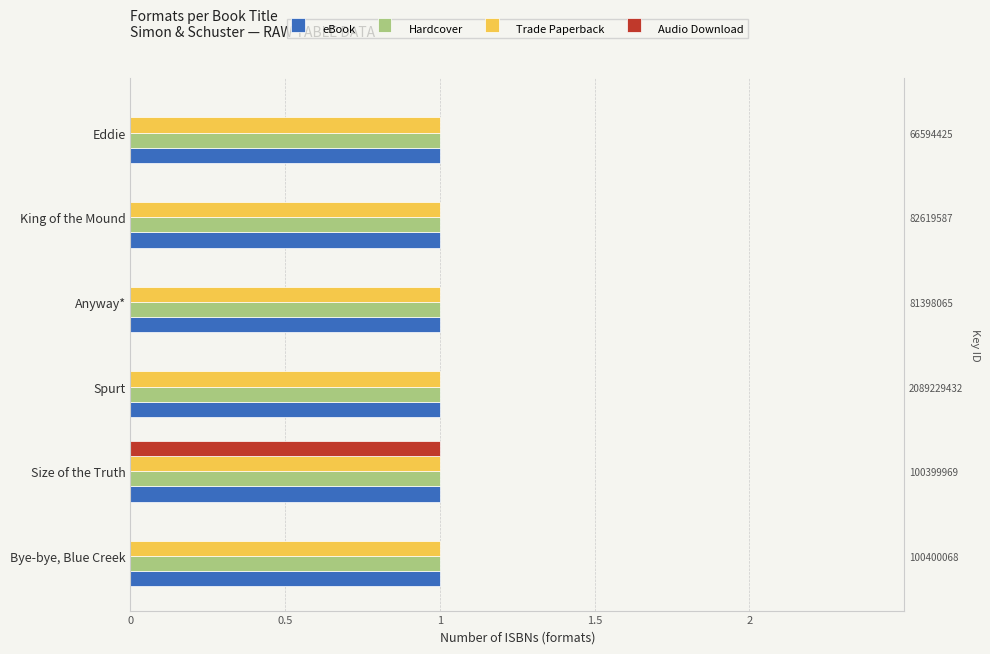

Which series has the largest total across all categories?

eBook